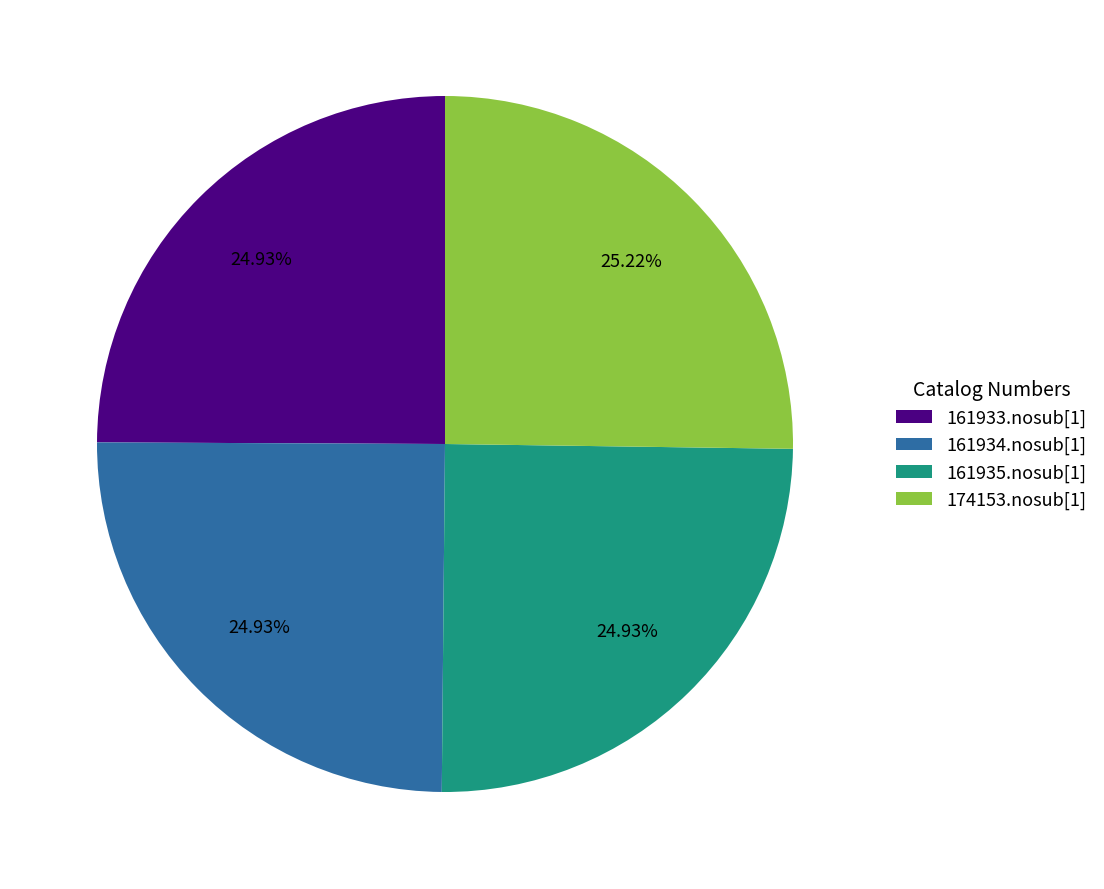

What portion of the pie excludes 161934.nosub[1]?

75.1%